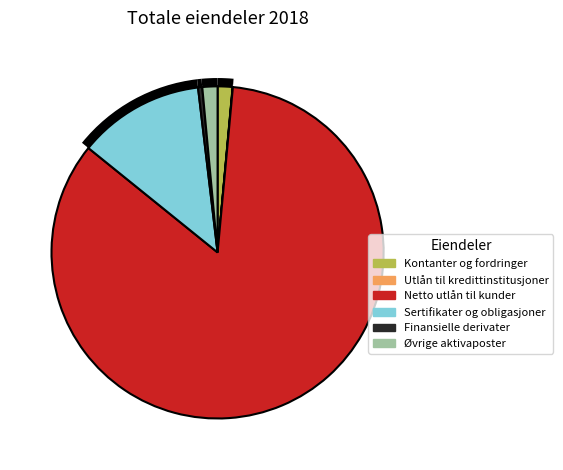

Combined, do Øvrige aktivaposter and Kontanter og fordringer account for over 50%?

No